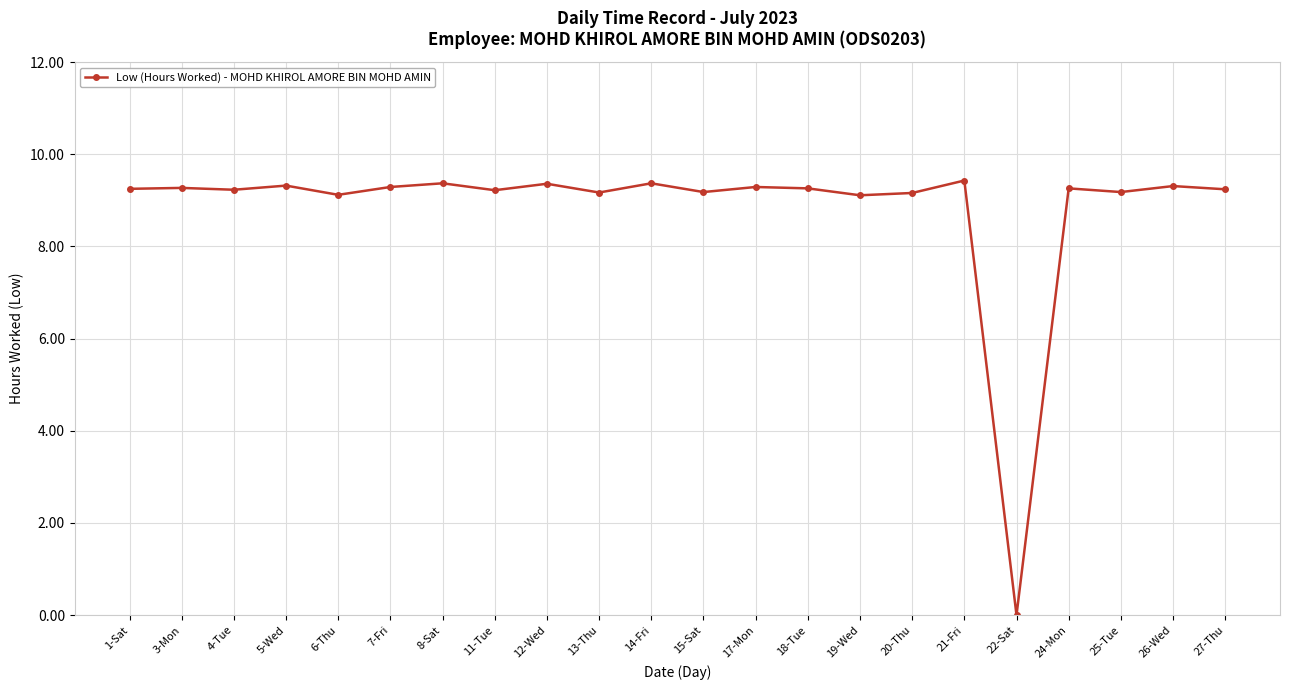

The value at 8-Sat is 6.0. True or false?

False